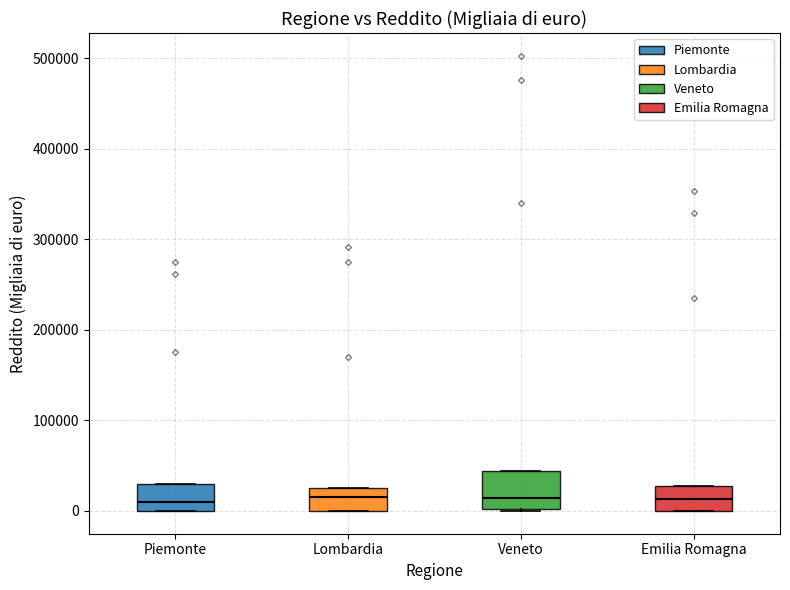

Reading left to right, transcribe this box plot: for each box, give where its median line is, the range the box spans, and where its two whiskers end, as read against the y-axis. The values are not printed on the chart, so give them approximately, as read against the axis.

Piemonte: median 10000, box 0 to 30000, whiskers 0 to 30000
Lombardia: median 10000, box 0 to 30000, whiskers 0 to 30000
Veneto: median 10000, box 0 to 40000, whiskers 0 to 40000
Emilia Romagna: median 10000, box 0 to 30000, whiskers 0 to 30000